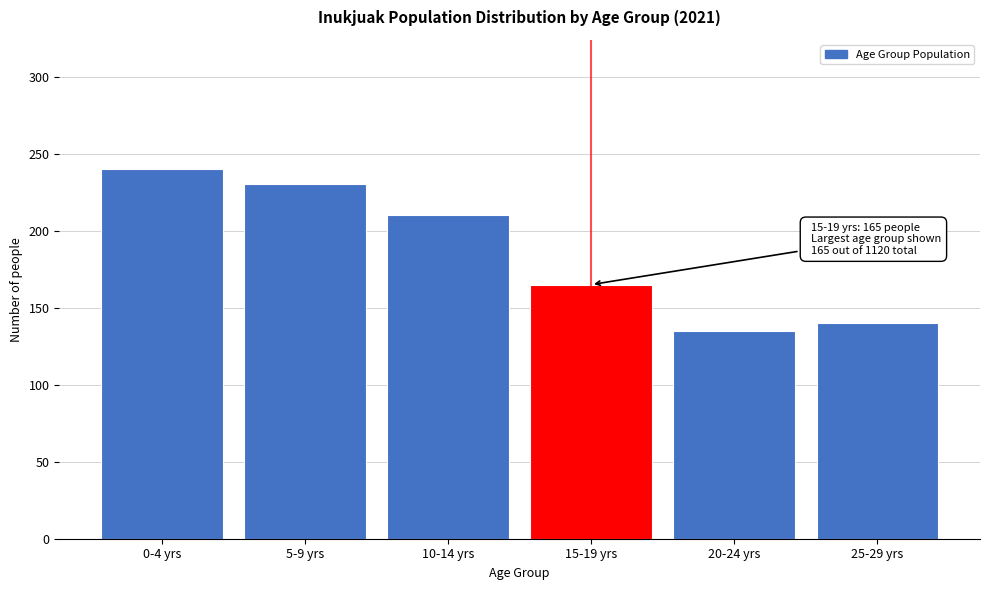

Reading left to right, list all the values displayed in this chart.

0-4 yrs=240	5-9 yrs=230	10-14 yrs=210	15-19 yrs=165	20-24 yrs=135	25-29 yrs=140